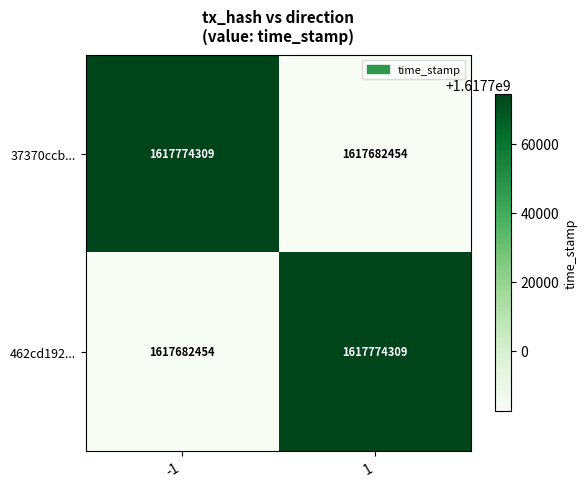

At how many categories does at least one series exceed 1617771017?

2